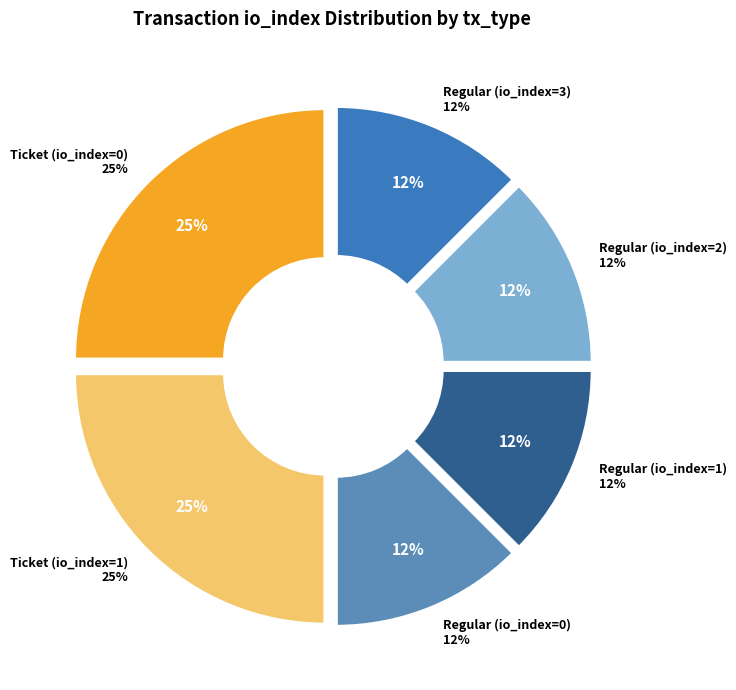

Does any single category account for the majority?

No